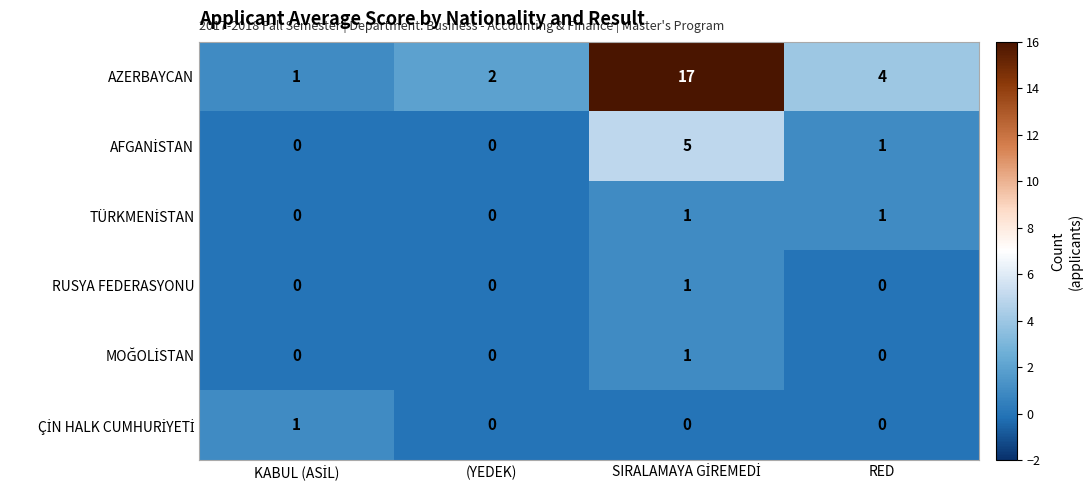

What is the difference between the second highest and minimum values in the AZERBAYCAN series?

3